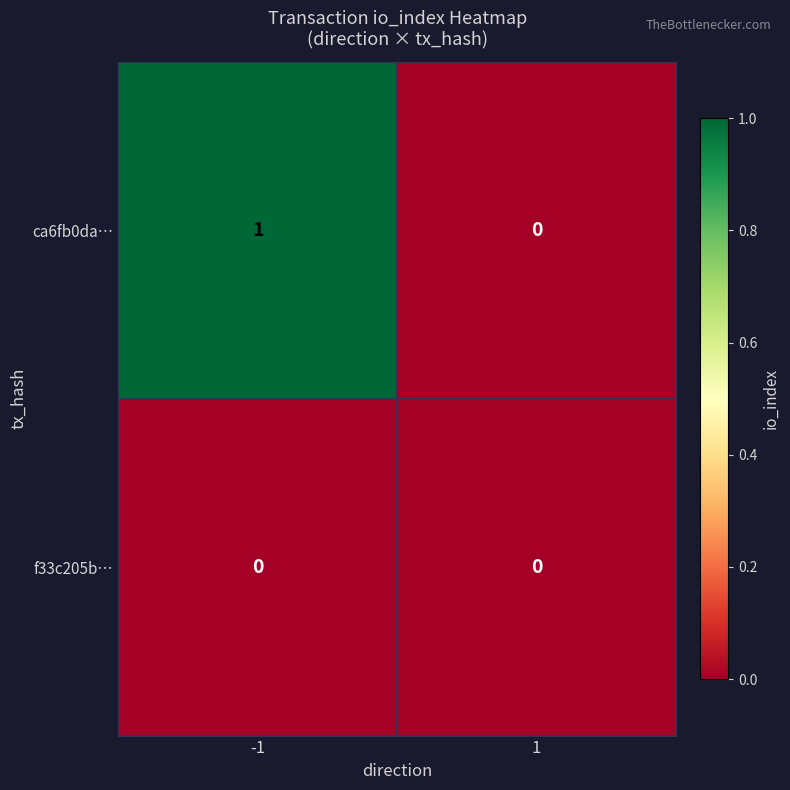

How many series are shown in this chart?

2